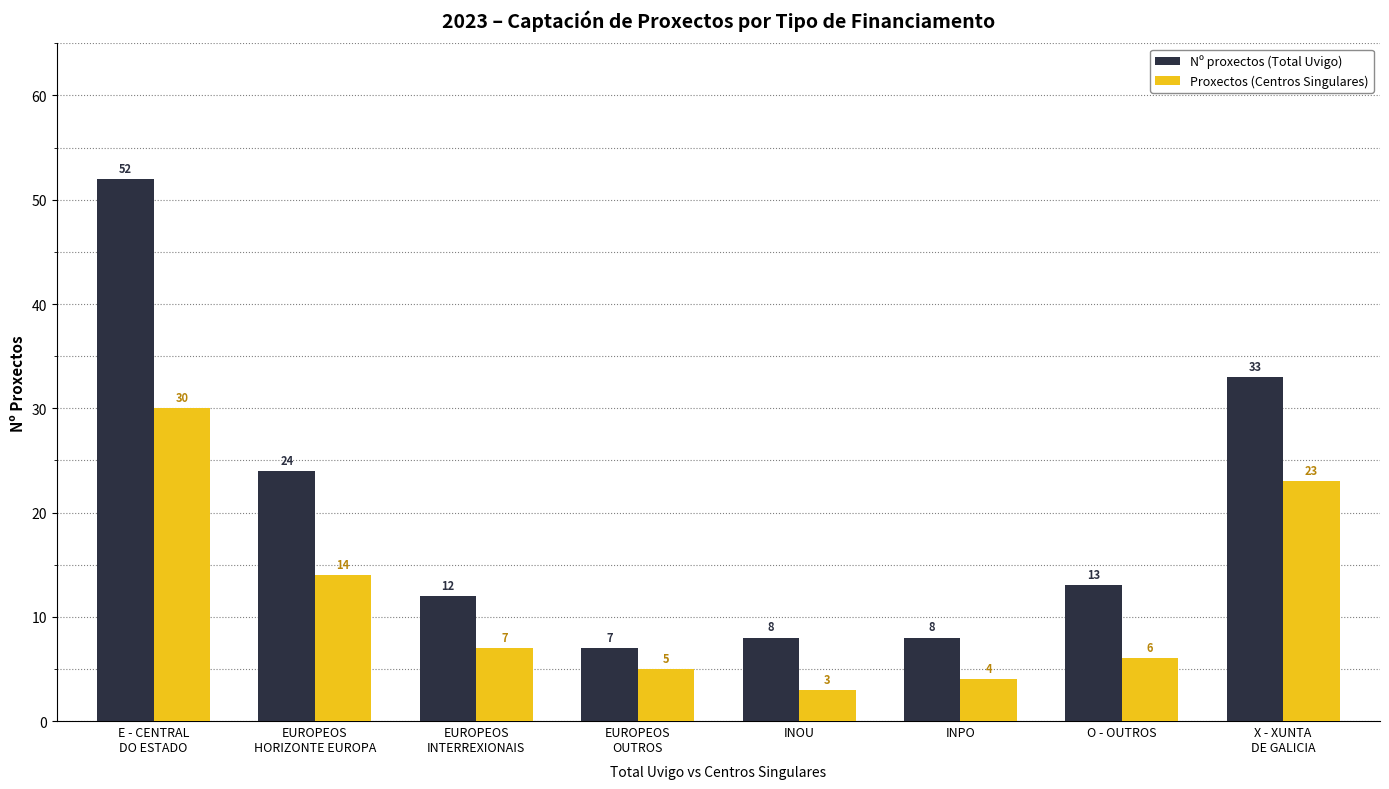

Which series has the largest total across all categories?

Nº proxectos (Total Uvigo)